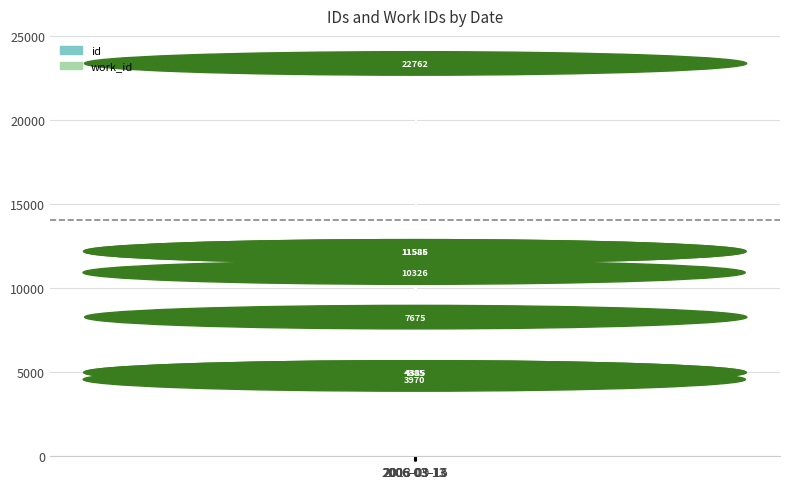

What are all the series names shown in the legend?

id, work_id